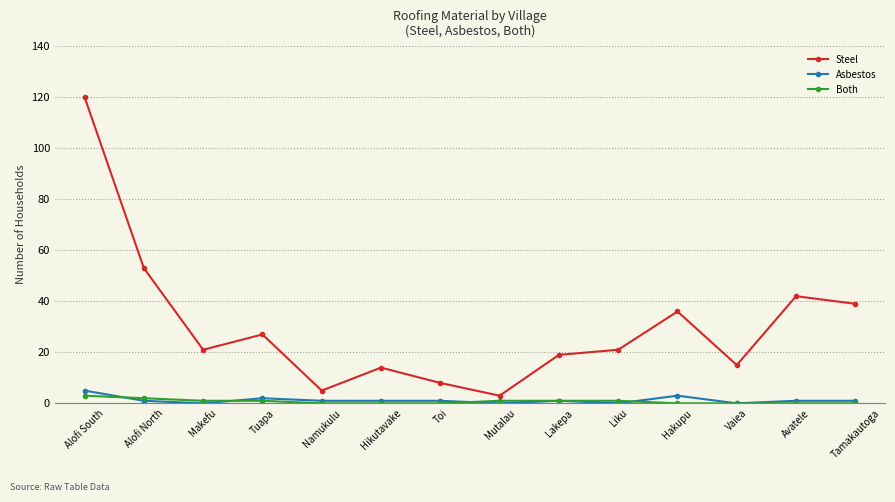

What is the label of the 9th point from the left?

Lakepa